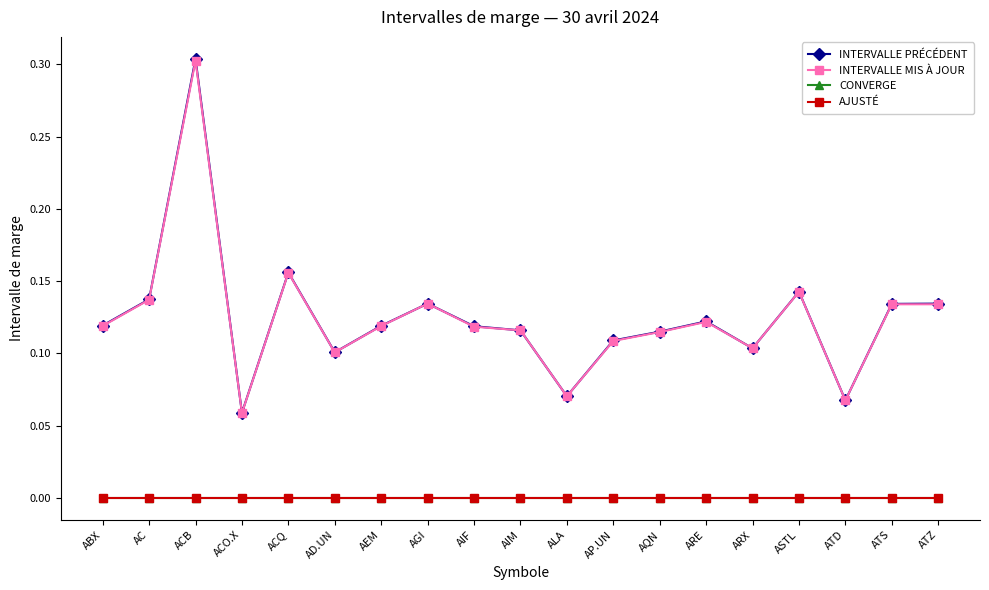

Is this an area chart (filled region under the line)?

No